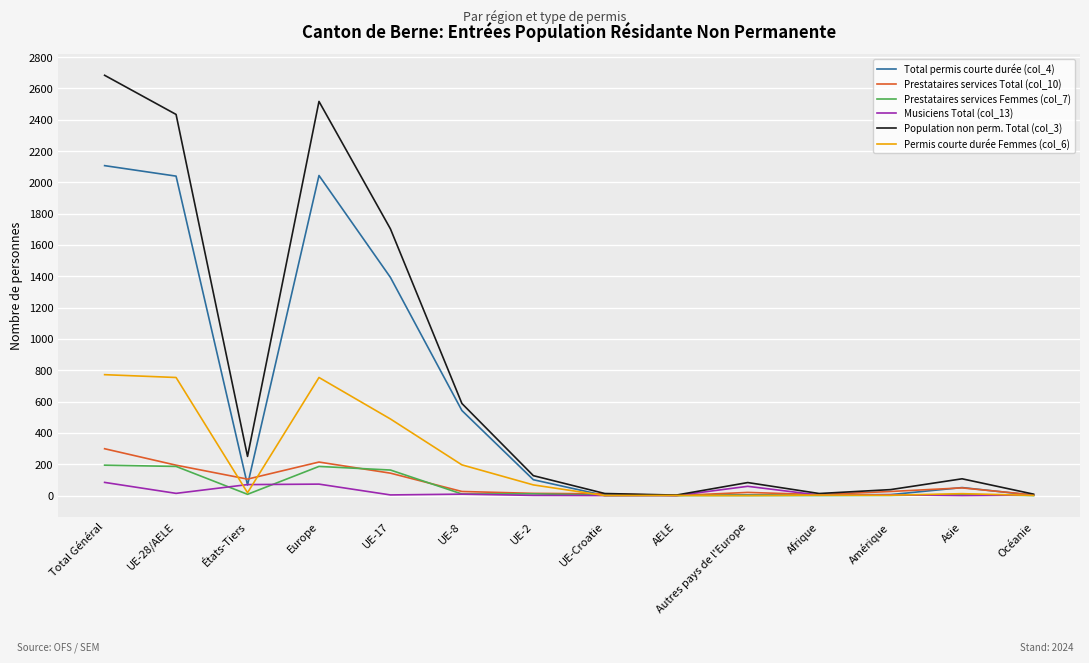

What is the total value across all series at UE-28/AELE?

5622